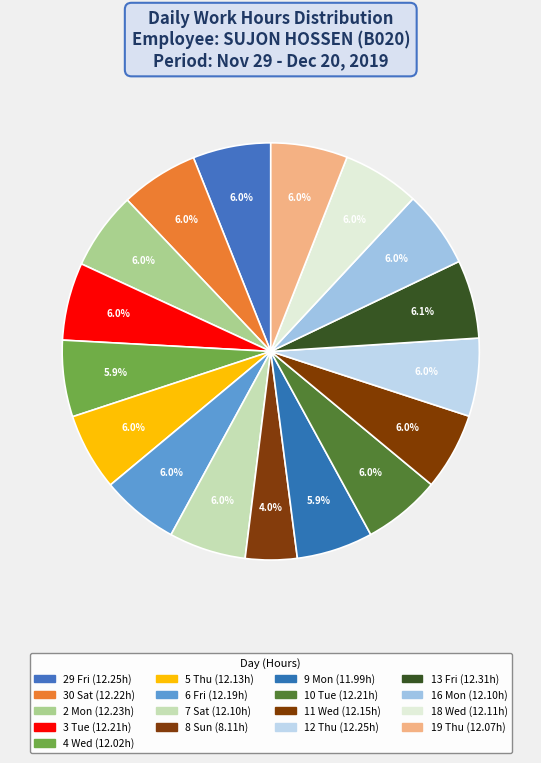

How many segments does this pie chart have?

17